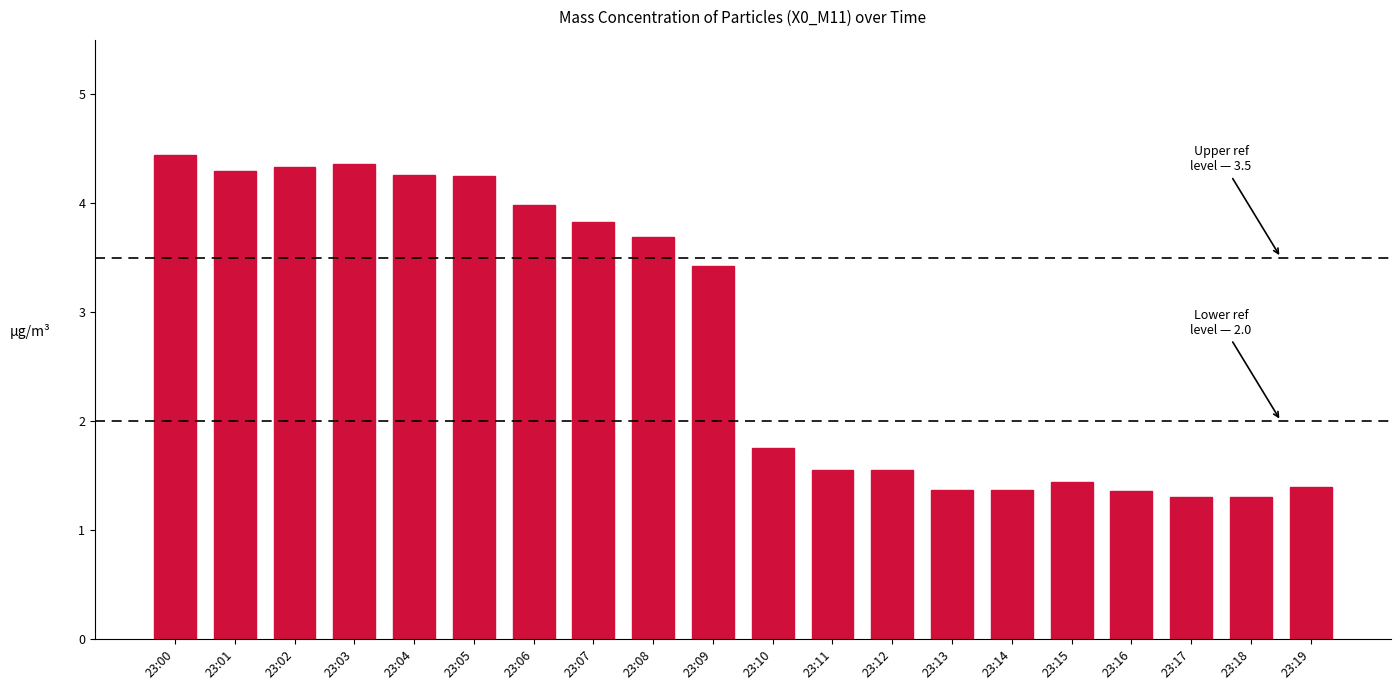

What is the greatest value displayed?

4.4